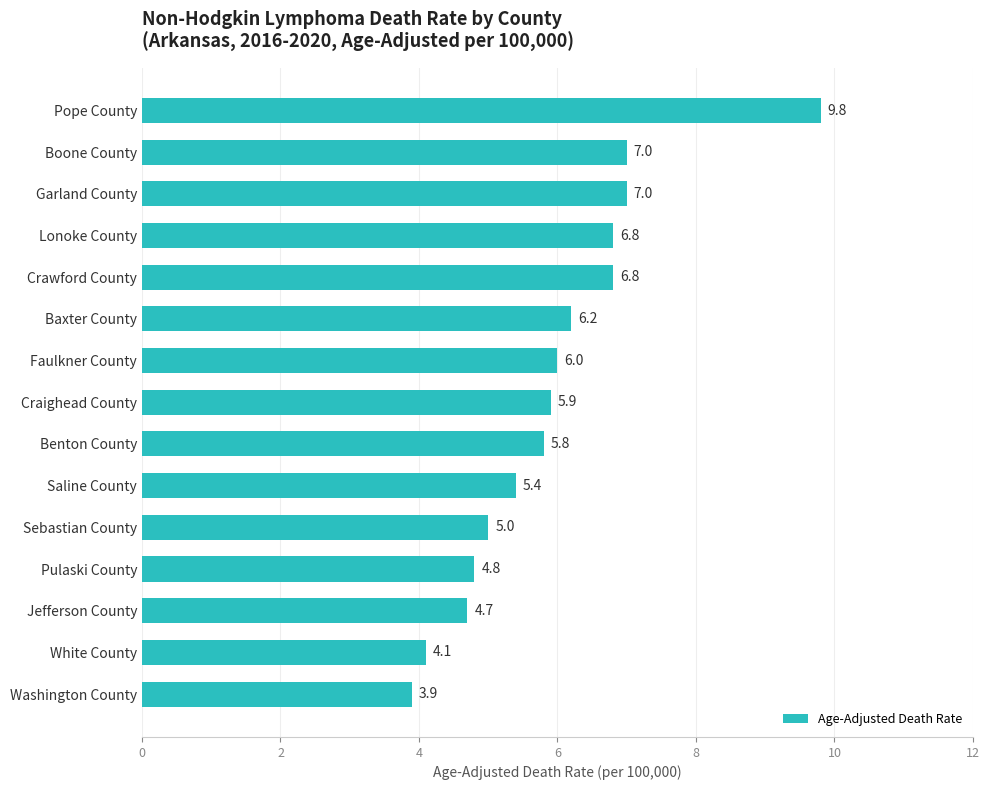

Reading bottom to top, extract all data points from this chart.

Washington County=3.9	White County=4.1	Jefferson County=4.7	Pulaski County=4.8	Sebastian County=5.0	Saline County=5.4	Benton County=5.8	Craighead County=5.9	Faulkner County=6.0	Baxter County=6.2	Crawford County=6.8	Lonoke County=6.8	Garland County=7.0	Boone County=7.0	Pope County=9.8